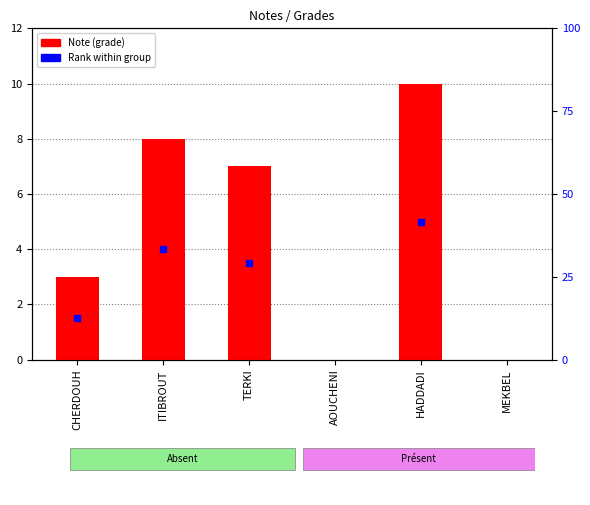

Approximately how many times larger is the value at ITIBROUT compared to HADDADI?

0.8